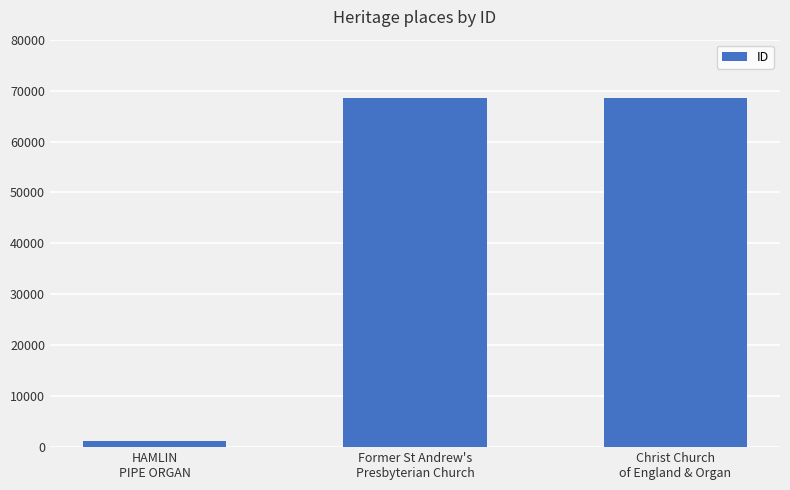

How many bars are there in total?

3